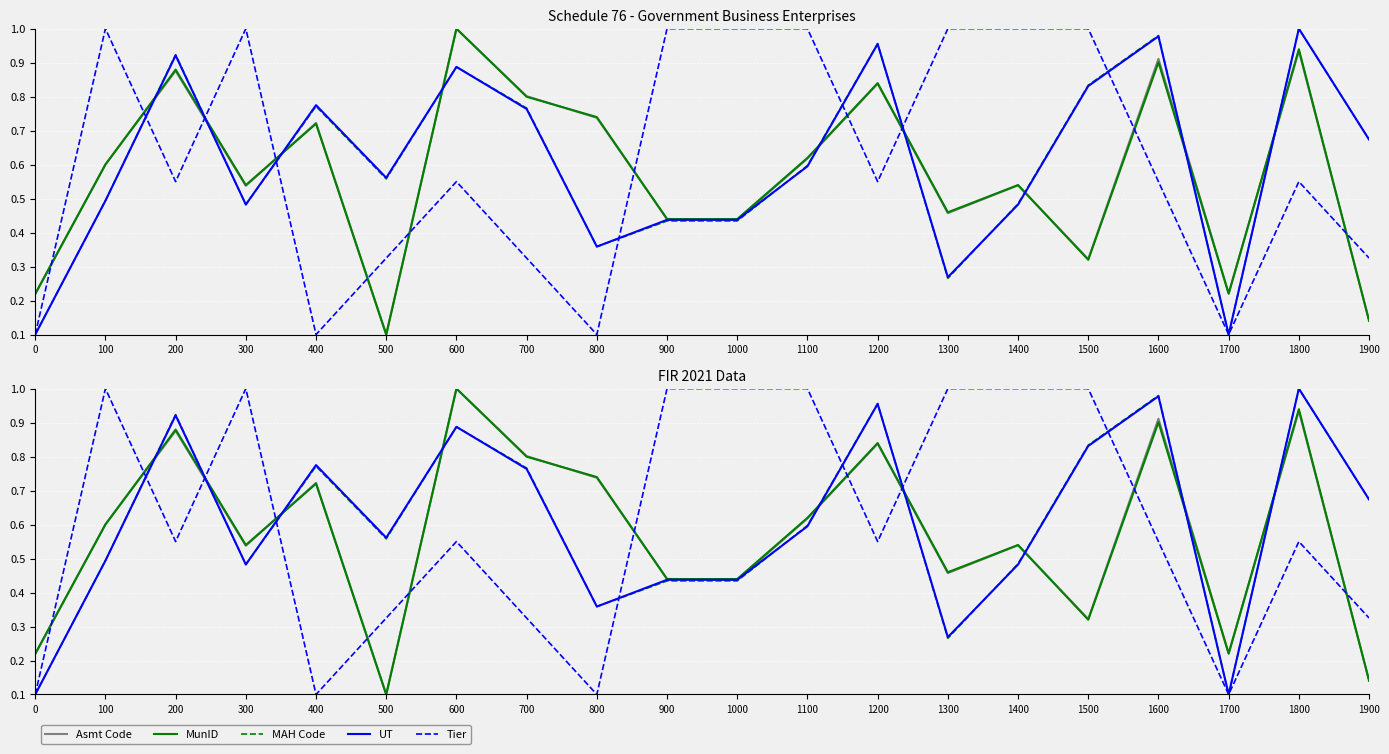

Which series has the largest range (max minus min)?

Asmt Code